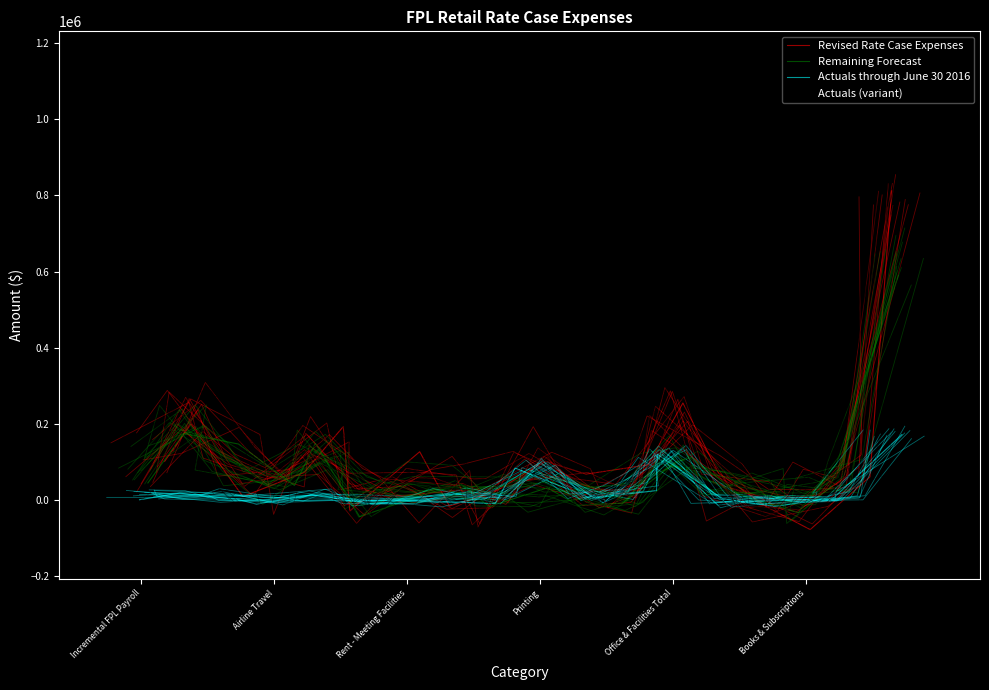

Where is Actuals (variant) nearest to the value 553251?

12